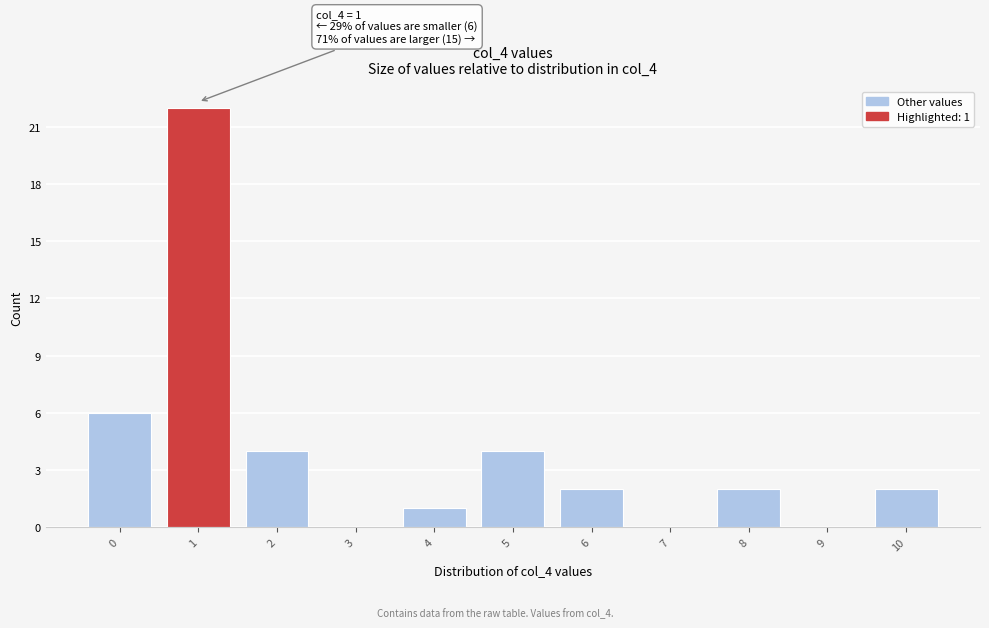

Reading left to right, transcribe all the data shown in this chart.

0=6	1=22	2=4	3=0	4=1	5=4	6=2	7=0	8=2	9=0	10=2